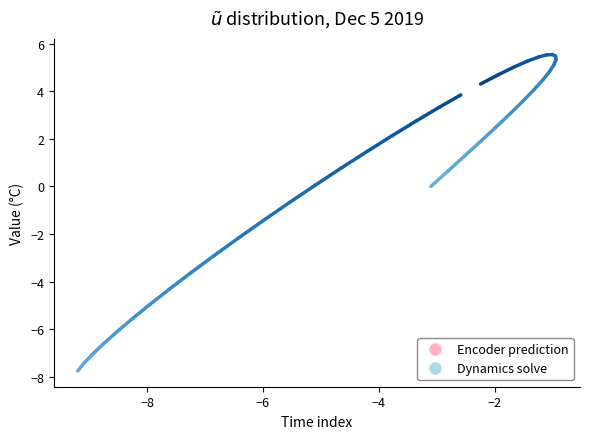

How many series are shown in this chart?

2